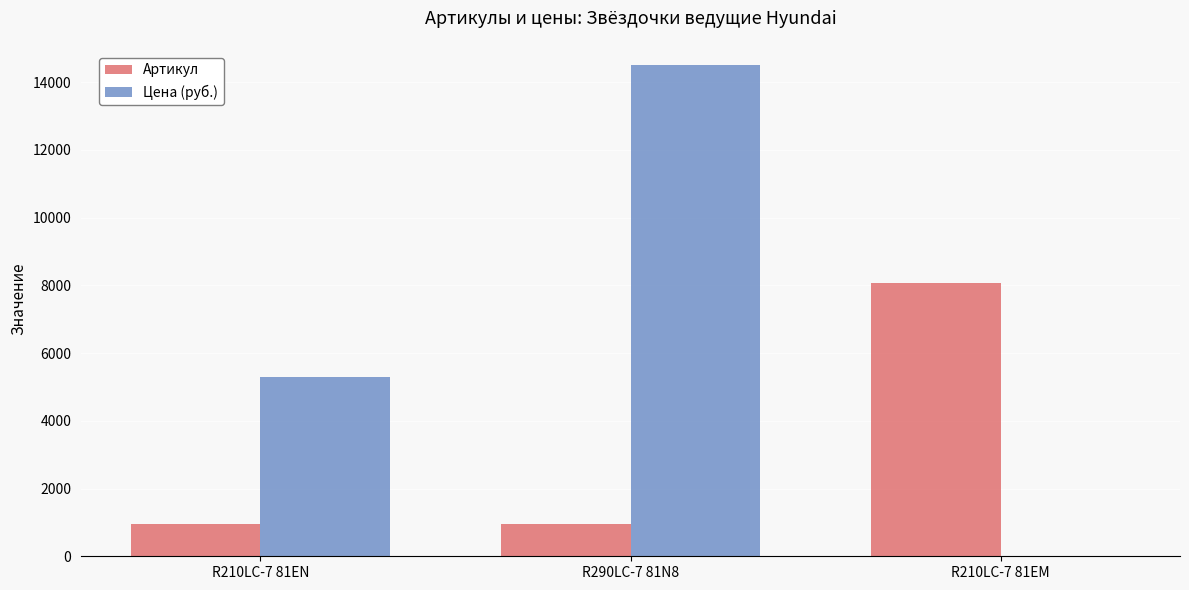

How many values in Цена (руб.) are above zero?

2